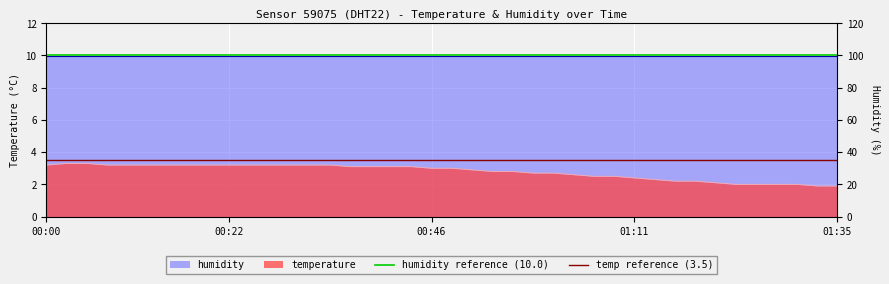

What is the value of the humidity reference (10.0) point at the 2nd from the left?

10.0